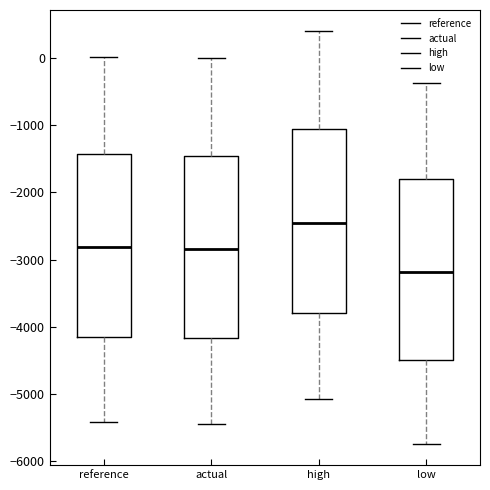

Where does the upper whisker of the box for high end on the y-axis? The values are not printed on the chart, so give them approximately, as read against the axis.

400